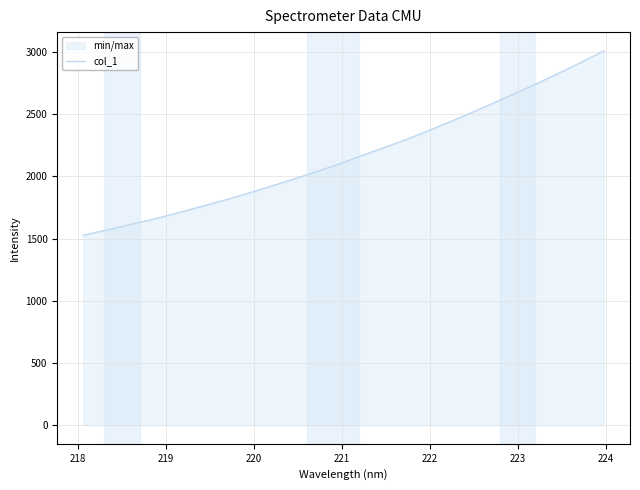

What is the greatest value displayed?

3008.9